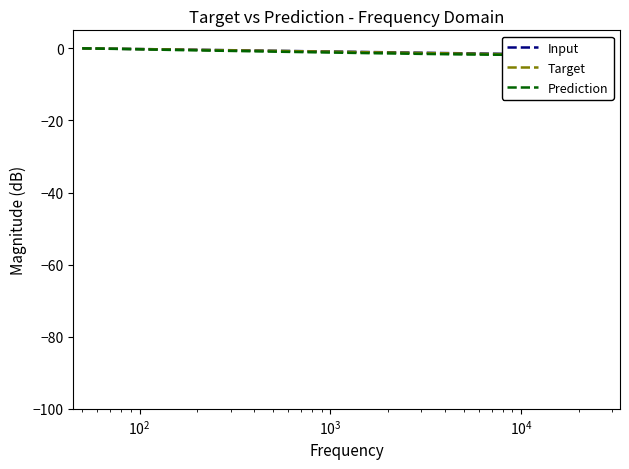

True or false: Prediction has more than 0 points higher than both neighbors.

False